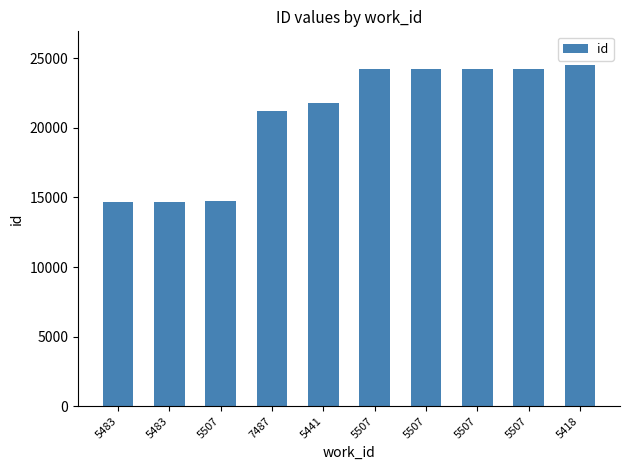

Reading right to left, transcribe all the data shown in this chart.

5418=24488	5507=24246	5507=24243	5507=24210	5507=24209	5441=21762	7487=21228	5507=14779	5483=14686	5483=14685